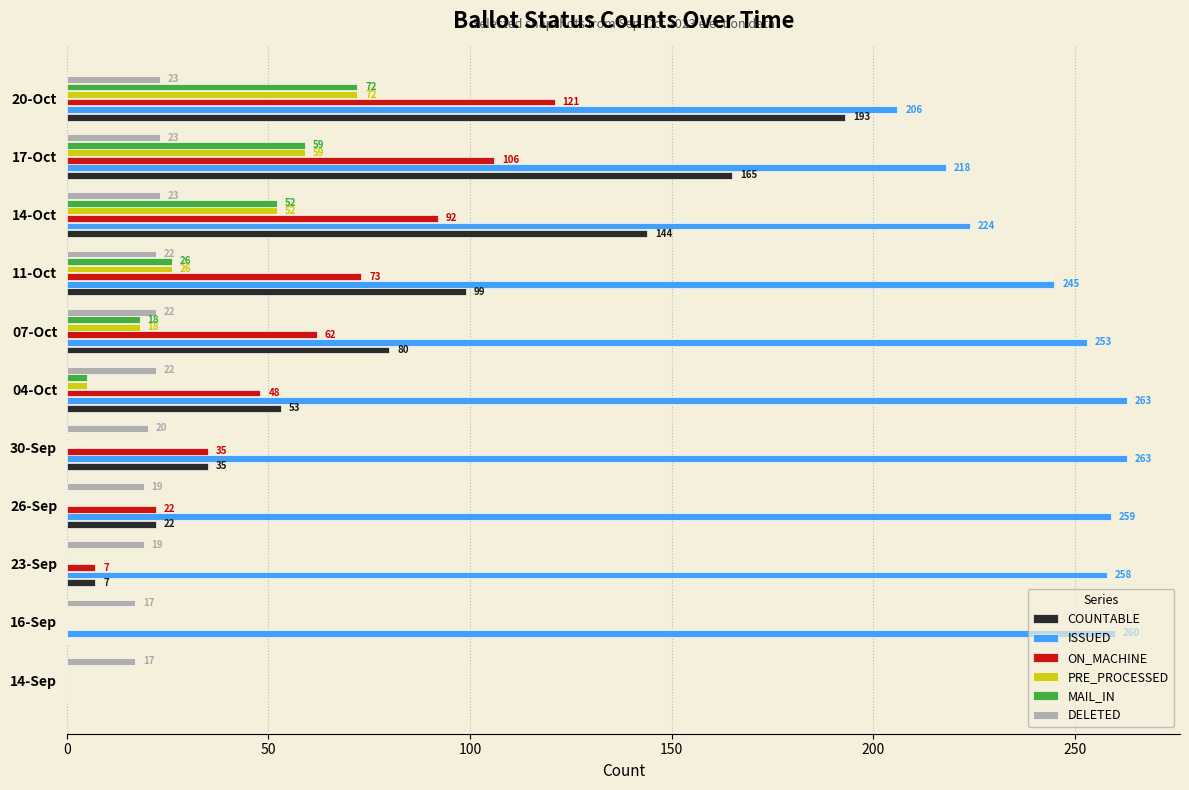

True or false: COUNTABLE has a value of 274 at 20-Oct.

False